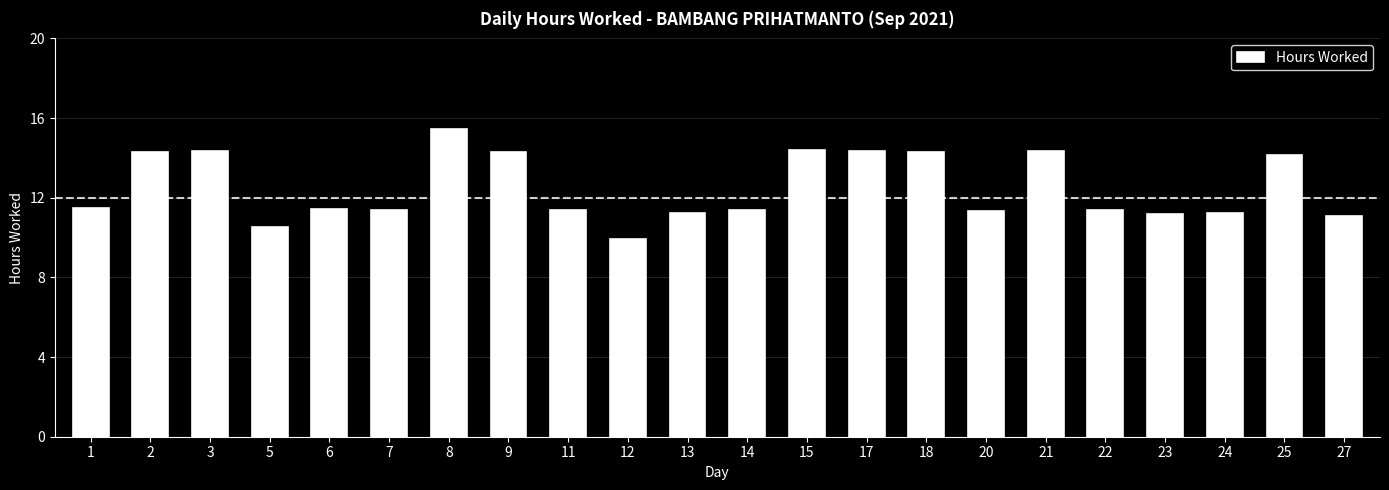

What is the difference between the maximum and minimum values?

5.5